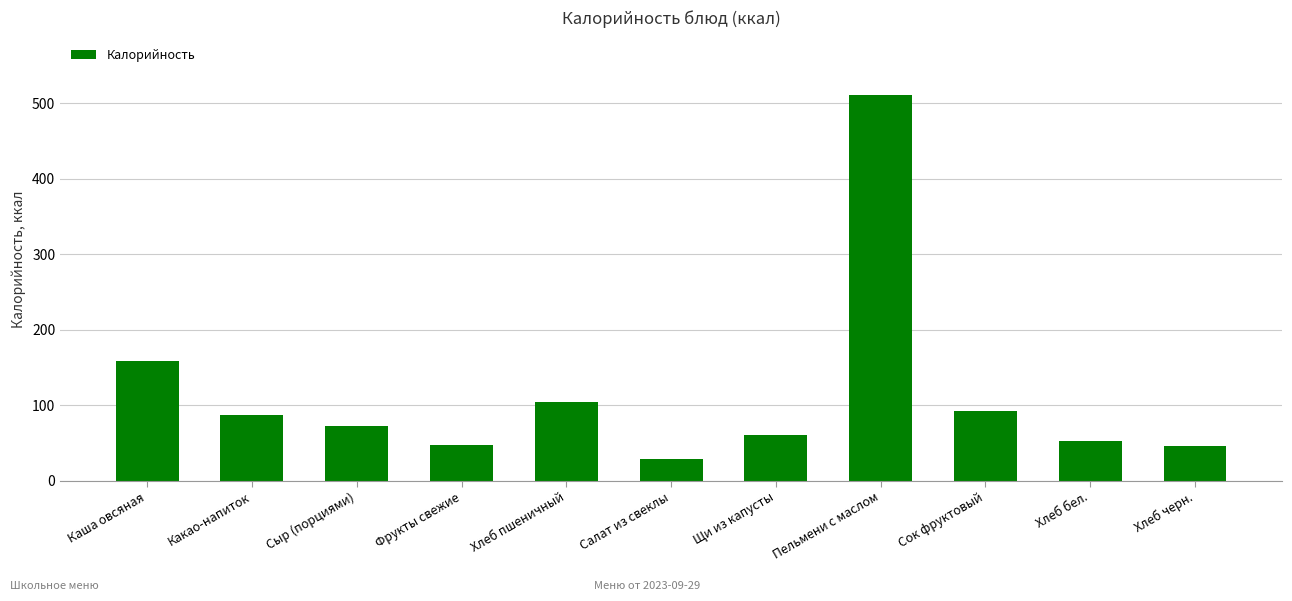

What is the value of the 6th bar from the left?

28.1